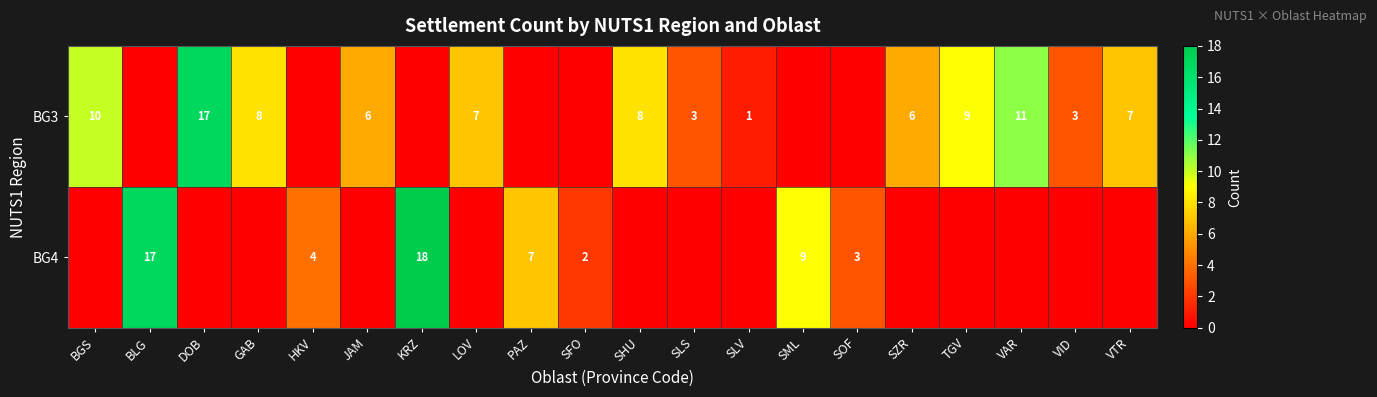

What is the difference between the BG3 values at VAR and VTR?

4